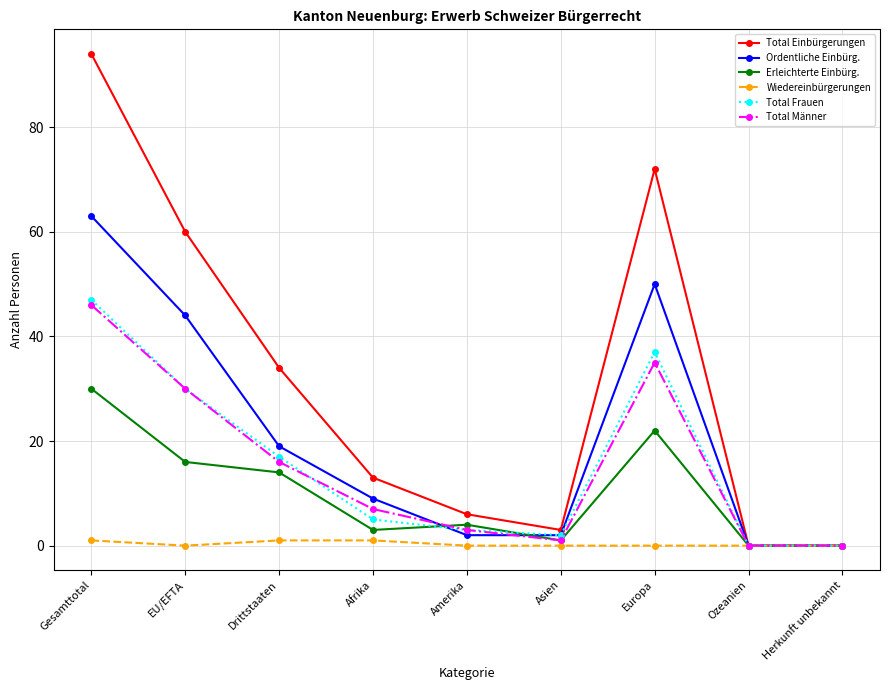

How many lines are shown in the chart?

6